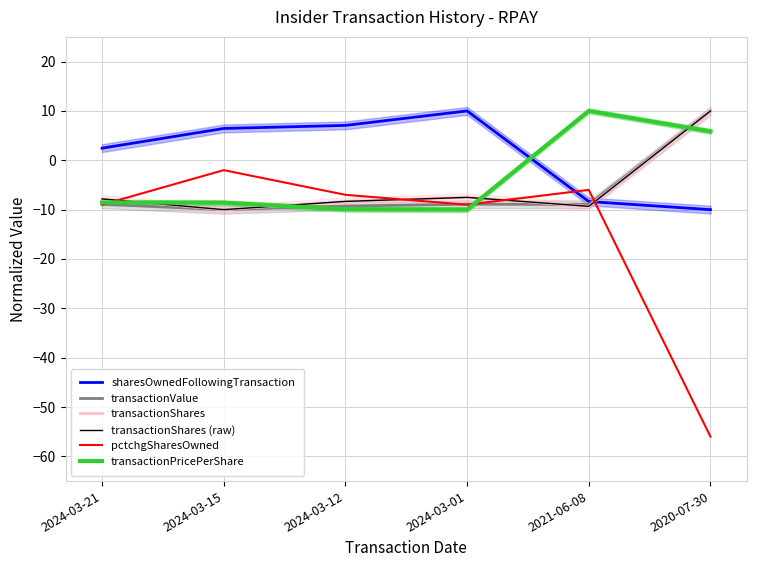

At which category does pctchgSharesOwned reach its first local peak?

2024-03-15